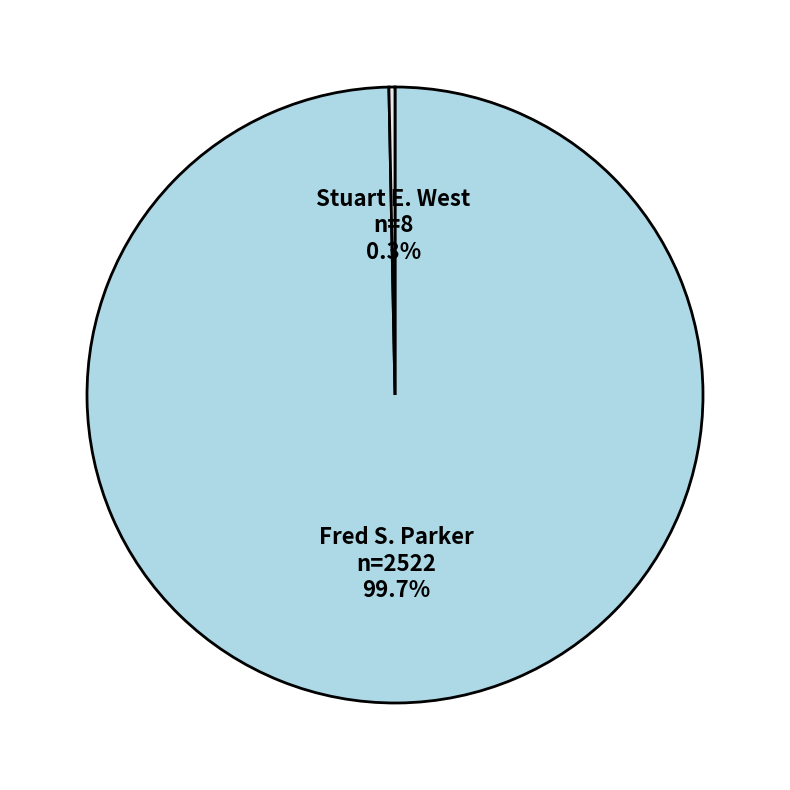

Does Fred S. Parker represent more than half of the total?

Yes